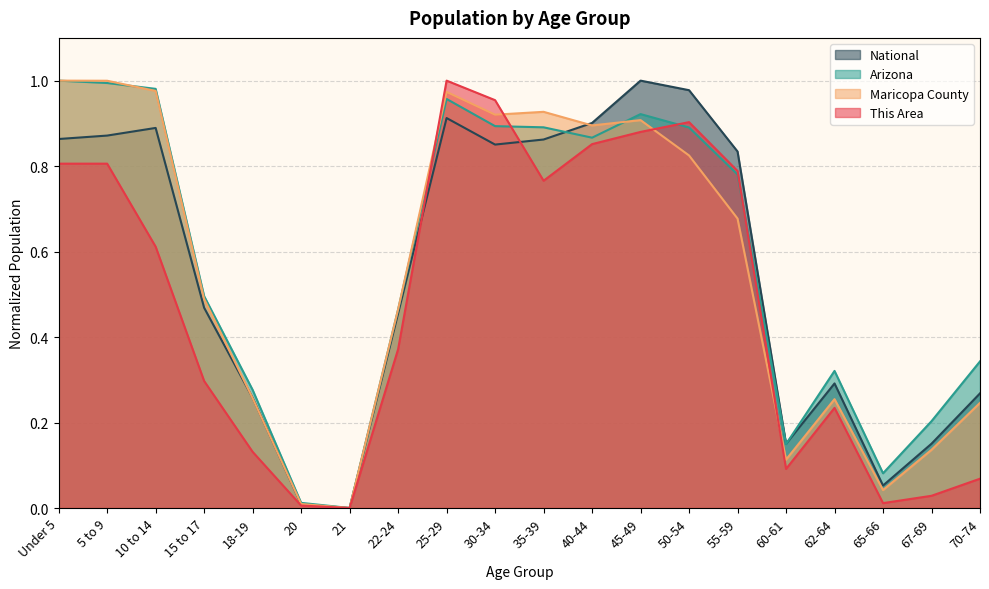

Between 10 to 14 and 35-39, which series saw the biggest shift?

This Area